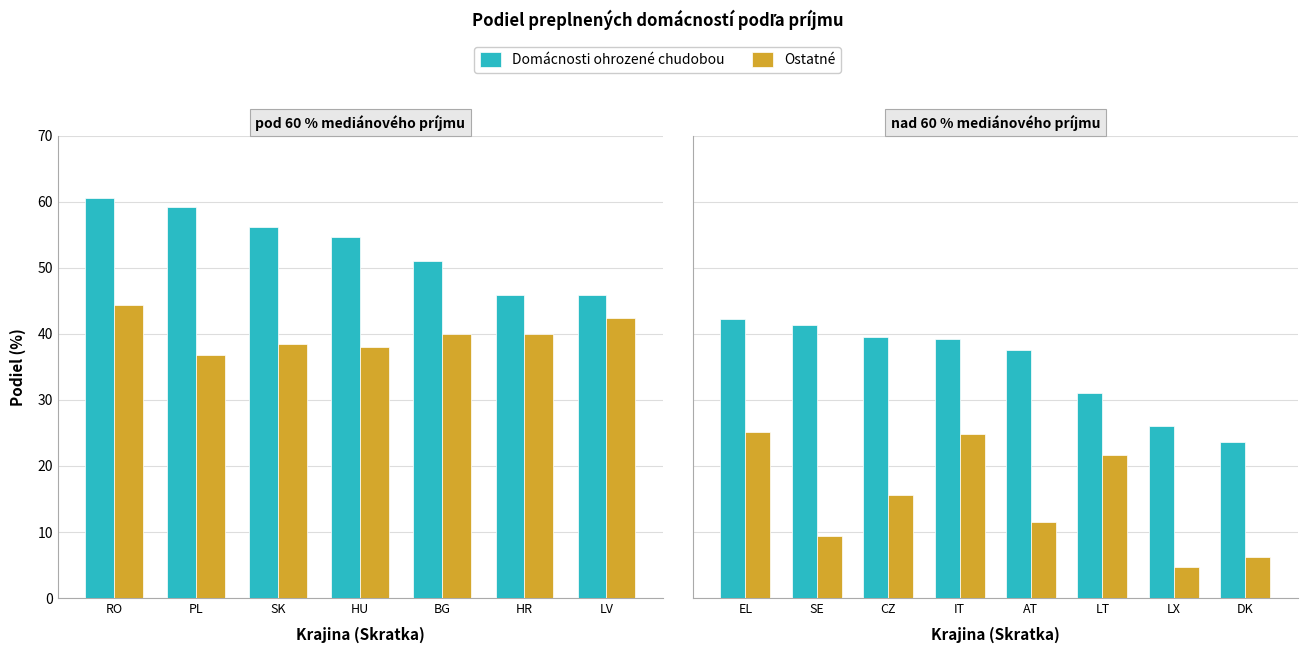

Which series changed the most between HR and LV?

Ostatné